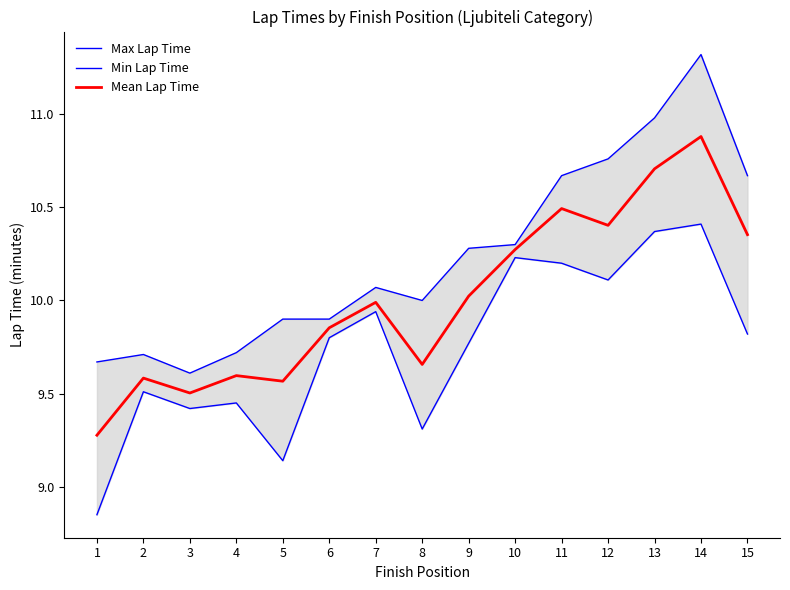

What is the difference between the maximum and minimum values in the Max Lap Time series?

1.7